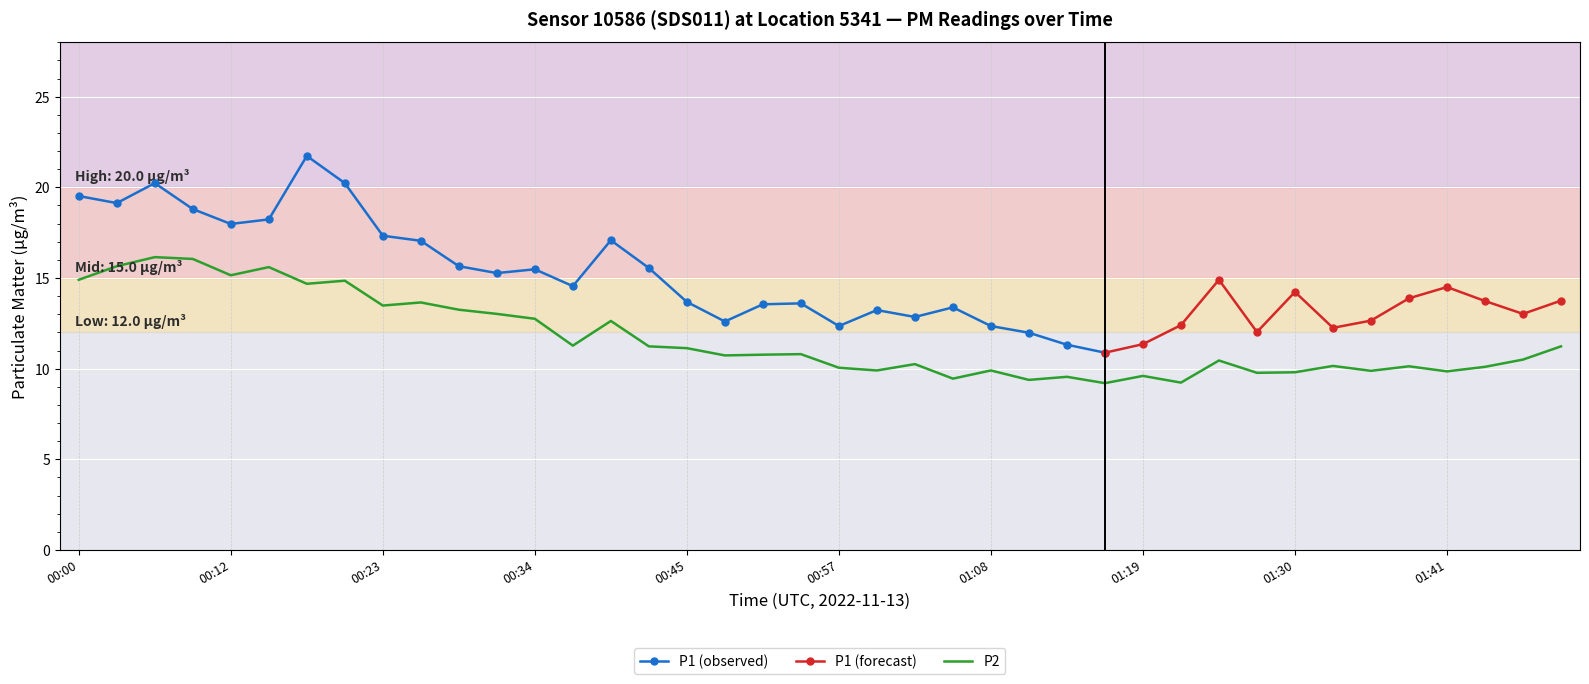

True or false: P2 has a value of 6.6 at 00:57.

False